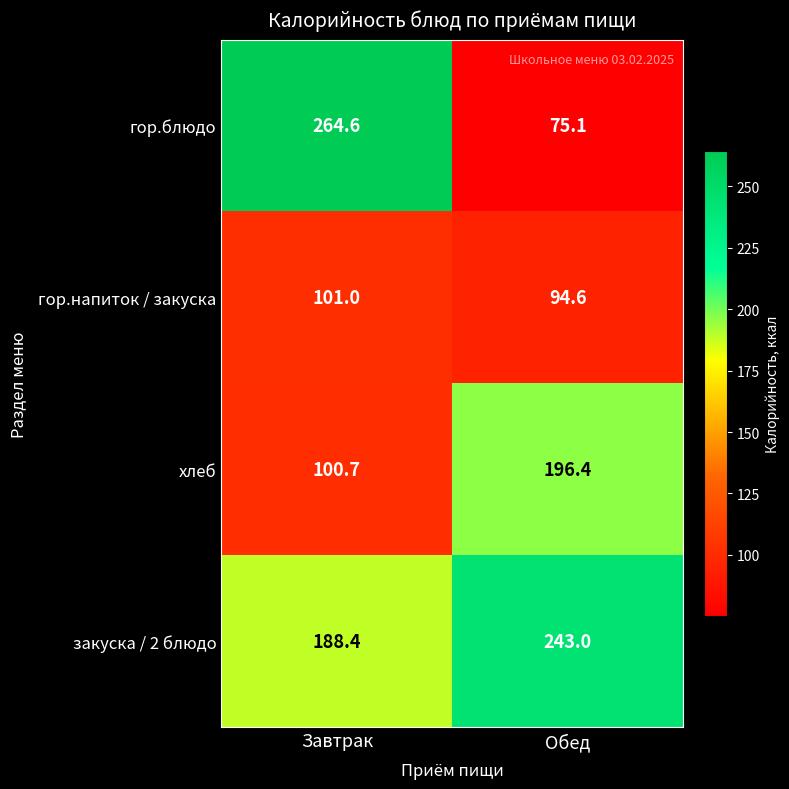

Where does the хлеб series first go above 196?

Обед